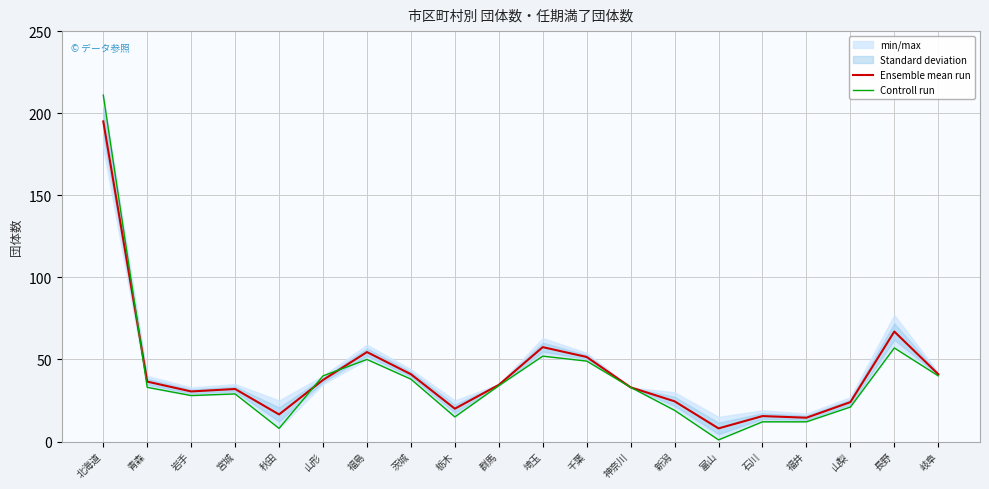

Which category has the lowest value in the Controll run series?

富山